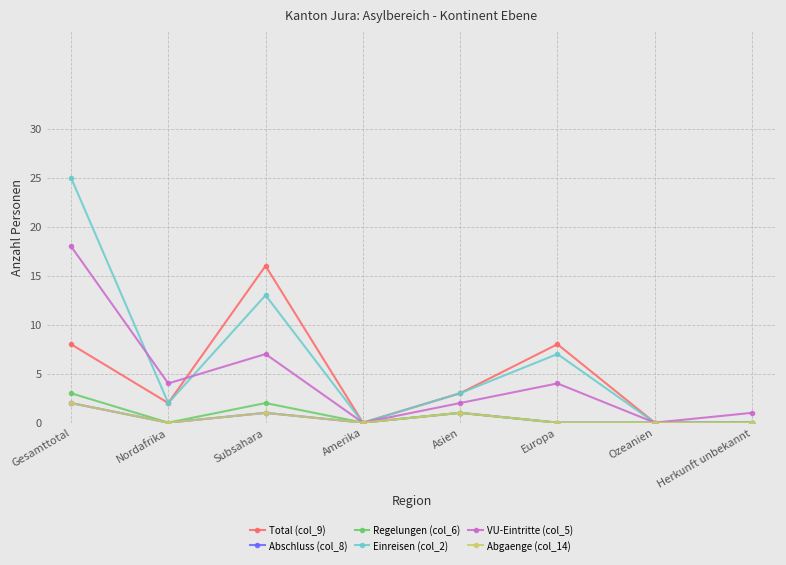

At which label does Einreisen (col_2) reach its minimum?

Amerika